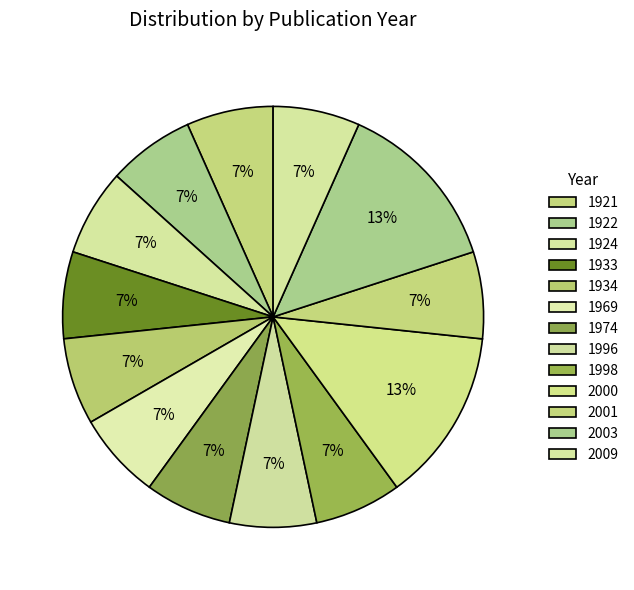

True or false: 1933 accounts for 7% of the total.

True